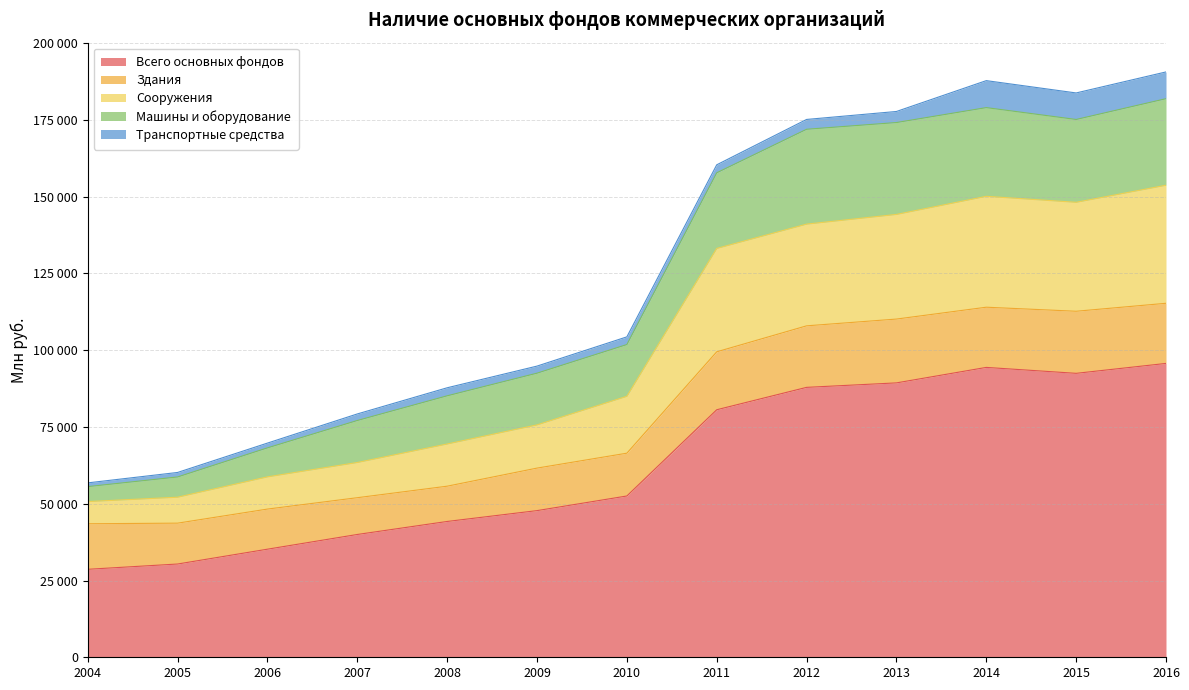

Reading left to right, transcribe all the data shown in this chart.

Всего основных фондов: 28647	30368	35196	39989	44223	47758	52521	80599	87892	89350	94392	92459	95689
Здания: 14831	13307	13063	11973	11487	13843	13937	18869	20035	20781	19601	20216	19579
Сооружения: 7227	8454	10494	11465	13745	14077	18533	33667	33124	34075	36112	35478	38446
Машины и оборудование: 4866	6590	9438	13677	15687	16834	16848	24626	30884	29921	28881	26971	28179
Транспортные средства: 1219	1465	1555	2133	2616	2305	2499	2600	3199	3601	8787	8638	8713